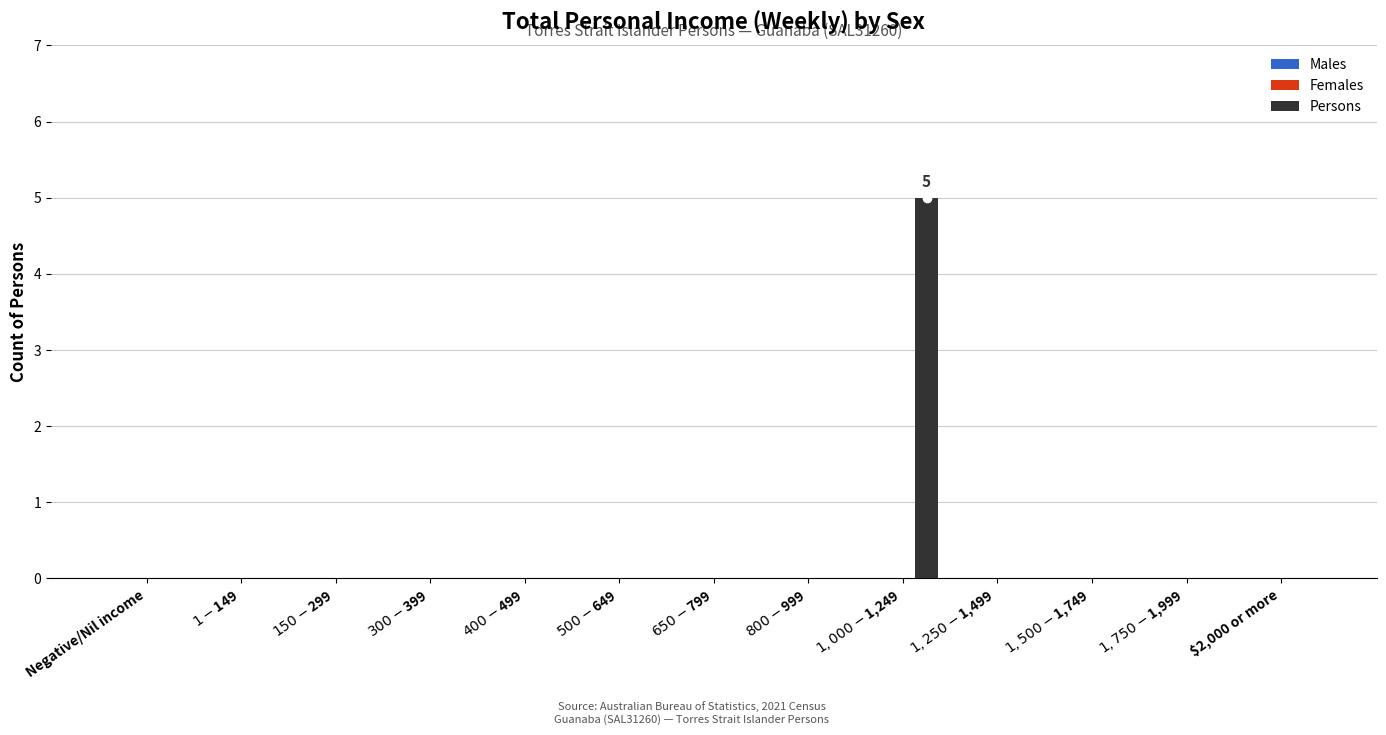

What is the sum of all values?

5